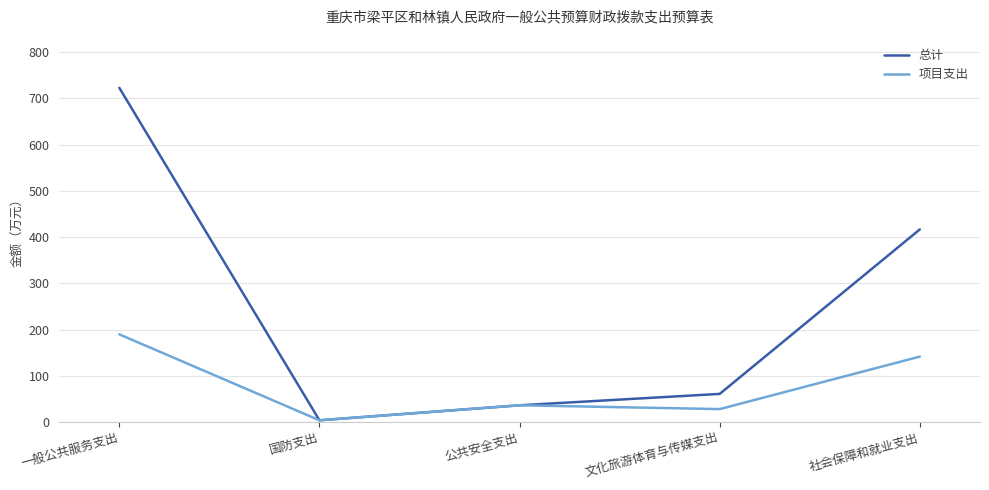

Which category has the highest value across all series?

一般公共服务支出